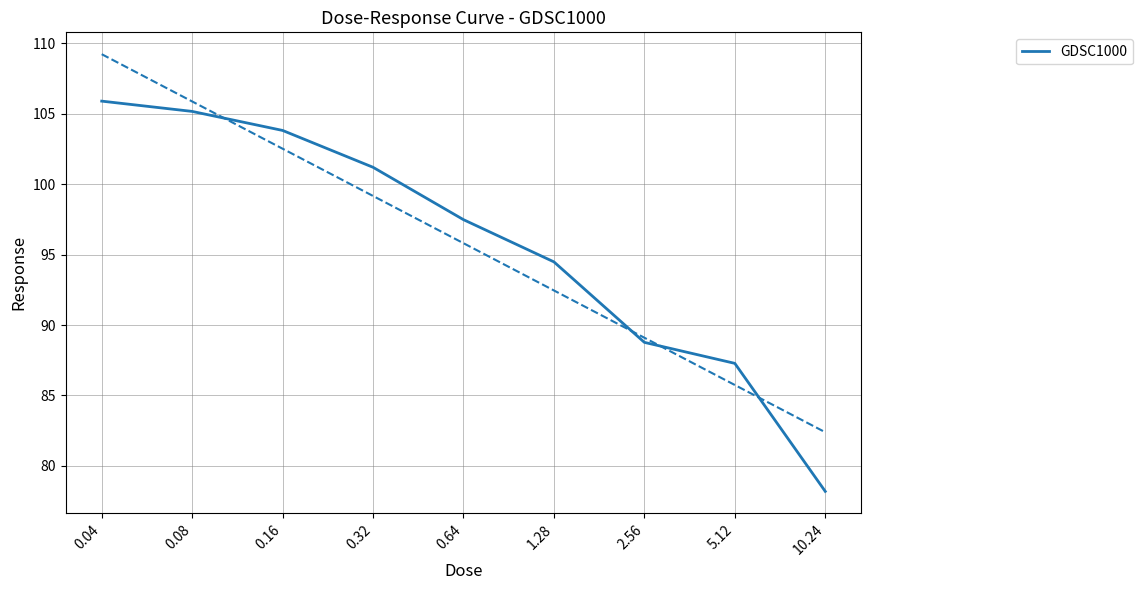

Is this an area chart (filled region under the line)?

No